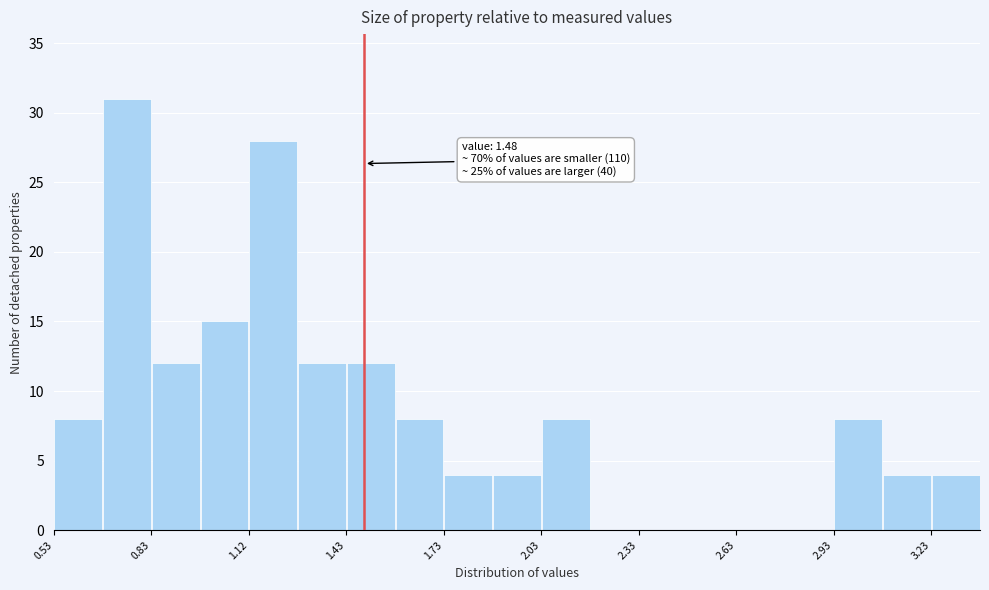

Read against the x-axis, roughly where is the centre of the tallest bar?

0.75